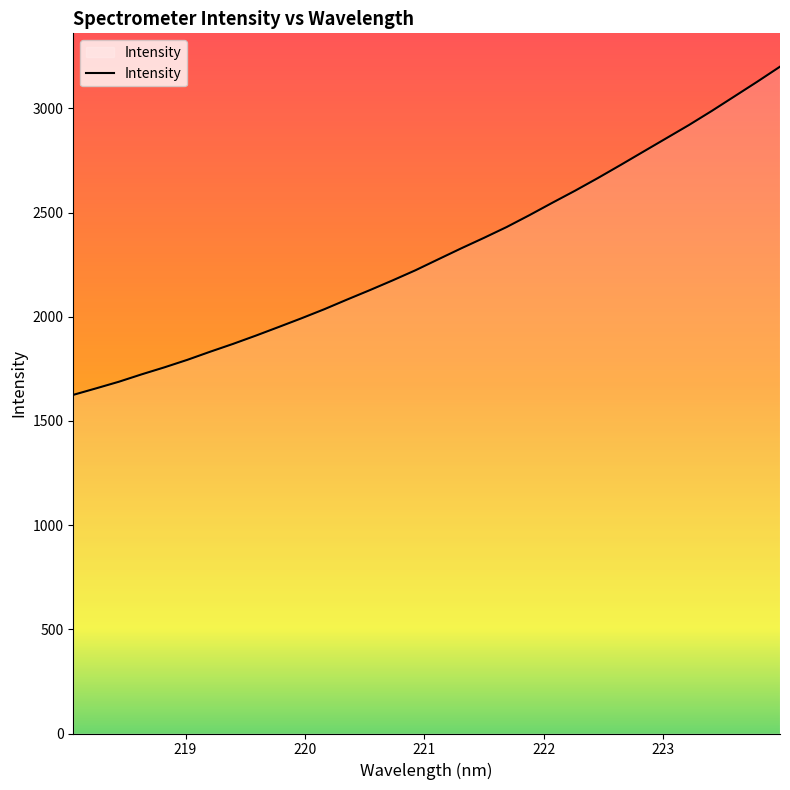

What is the minimum value shown in the chart?

1625.4